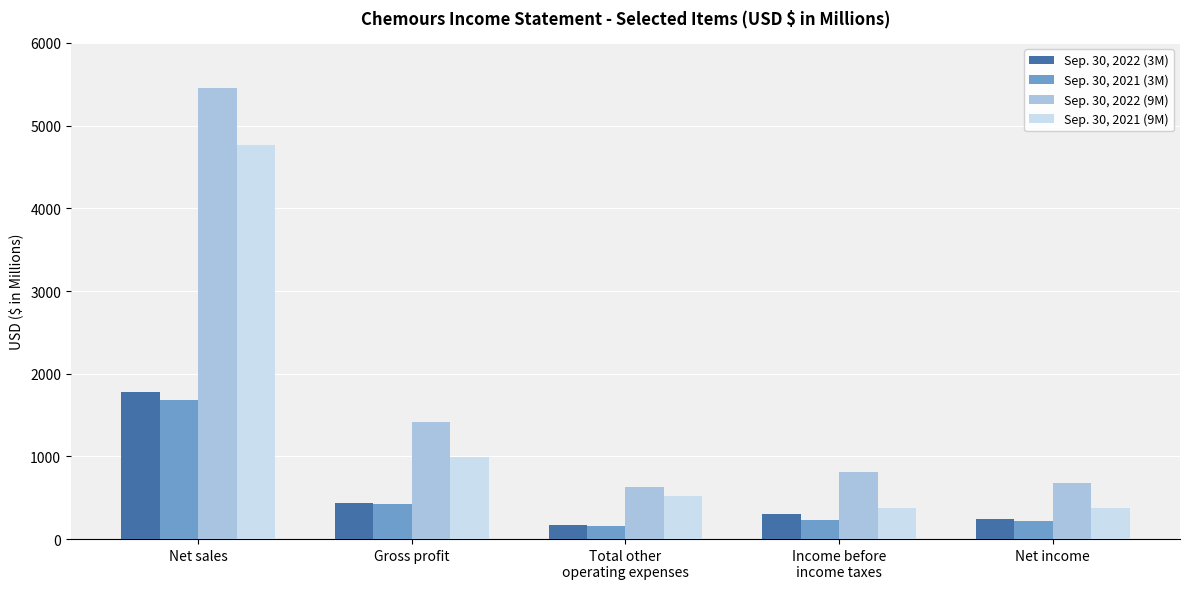

What is the spread (max minus min) of values at Net income?

461